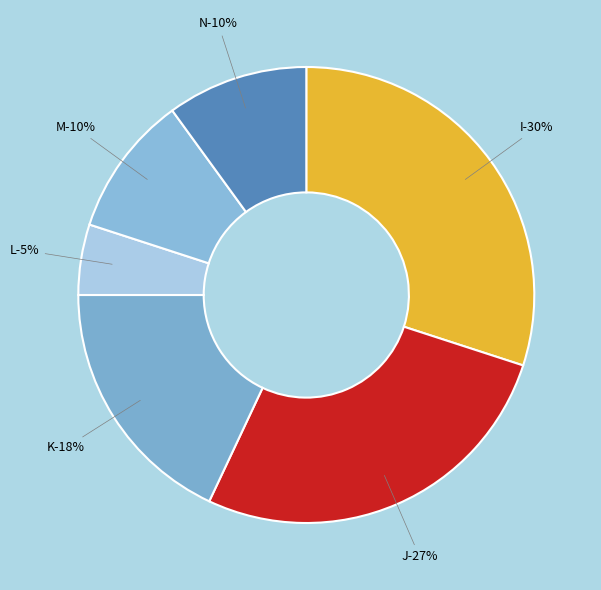

Does any single category account for the majority?

No